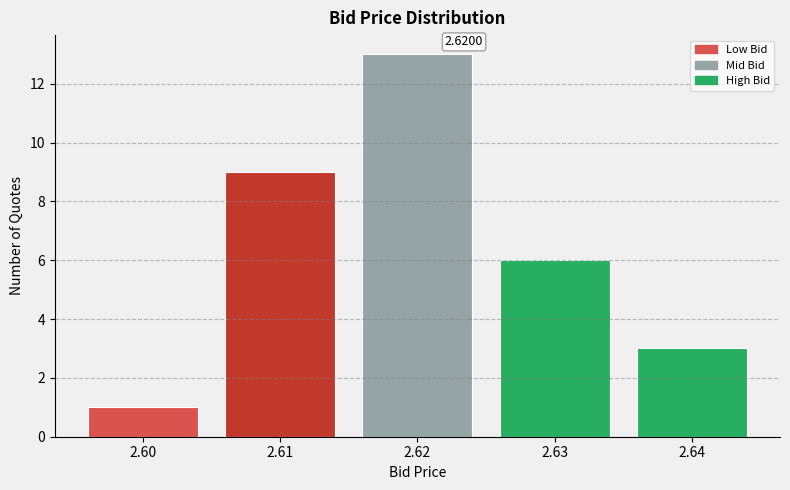

Which range on the x-axis has the tallest bar?

2.615 to 2.625